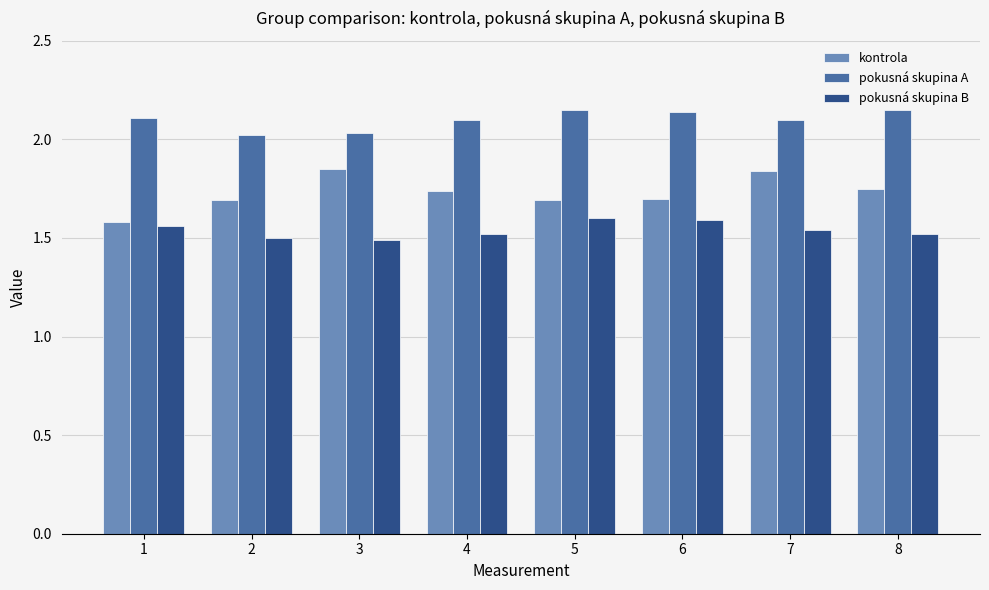

The pokusná skupina B series shows 1.6 at 1. True or false?

True